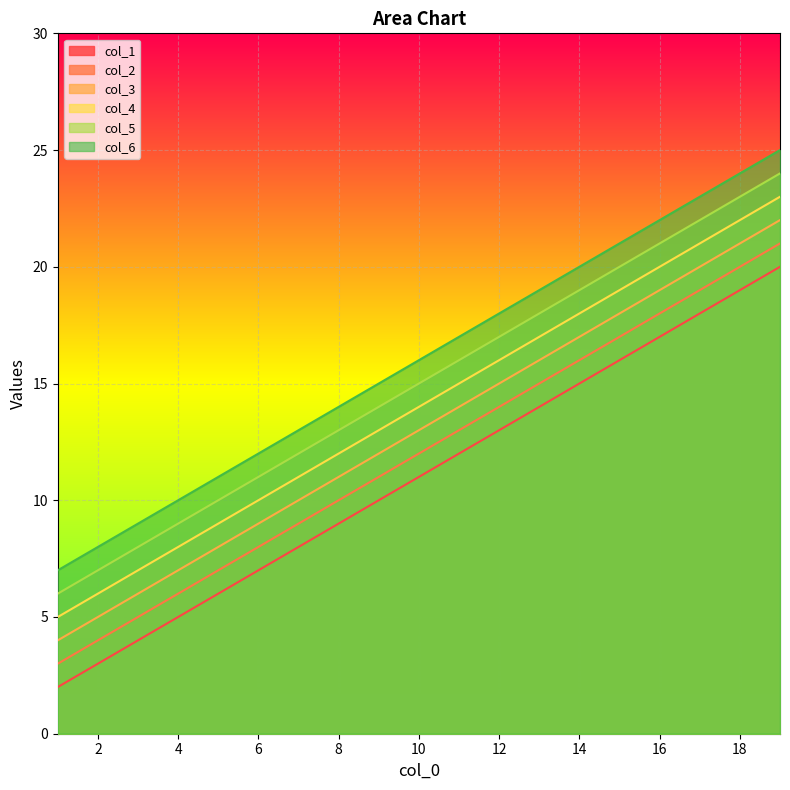

Which series has the largest total across all categories?

col_6